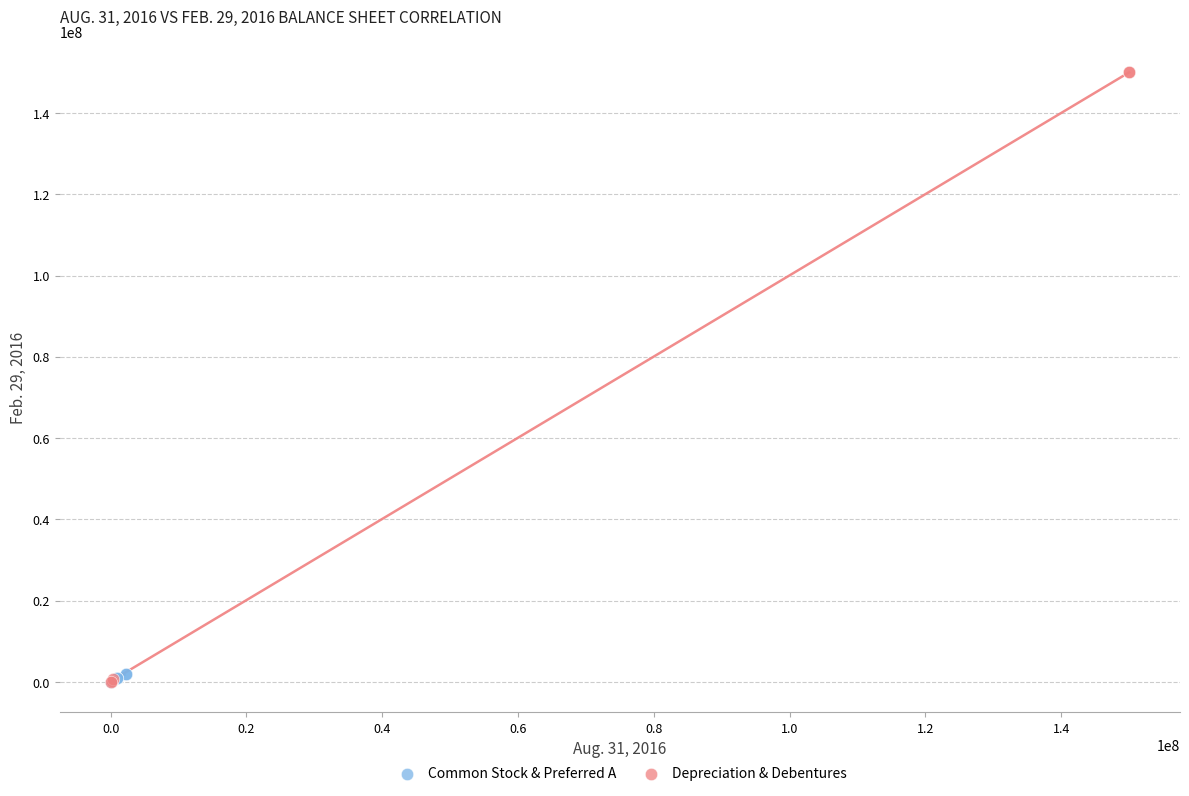

Which series contains the highest Y value?

Depreciation & Debentures